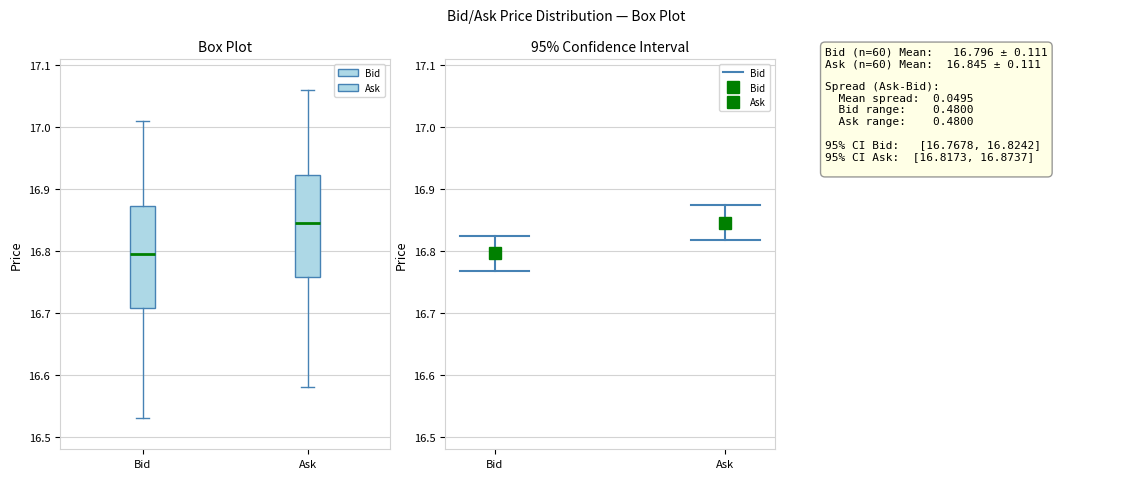

Reading left to right, transcribe this box plot: for each box, give where its median line is, the range the box spans, and where its two whiskers end, as read against the y-axis. The values are not printed on the chart, so give them approximately, as read against the axis.

Bid: median 16.80, box 16.71 to 16.87, whiskers 16.53 to 17.01
Ask: median 16.85, box 16.76 to 16.92, whiskers 16.58 to 17.06